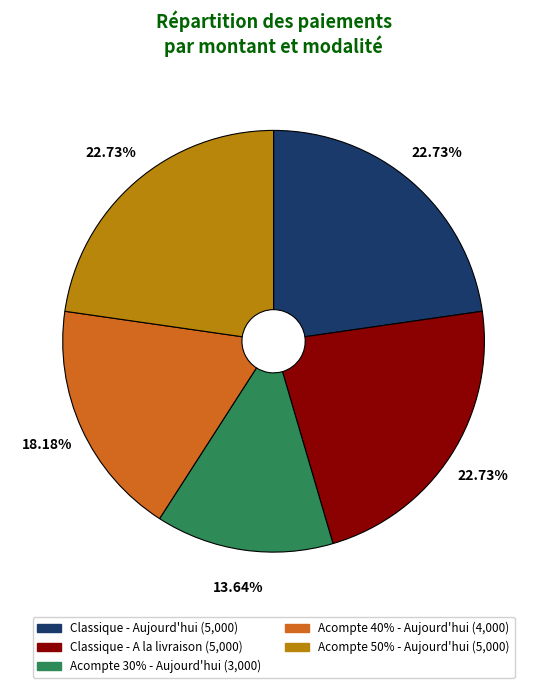

Count the number of slices in the pie.

5